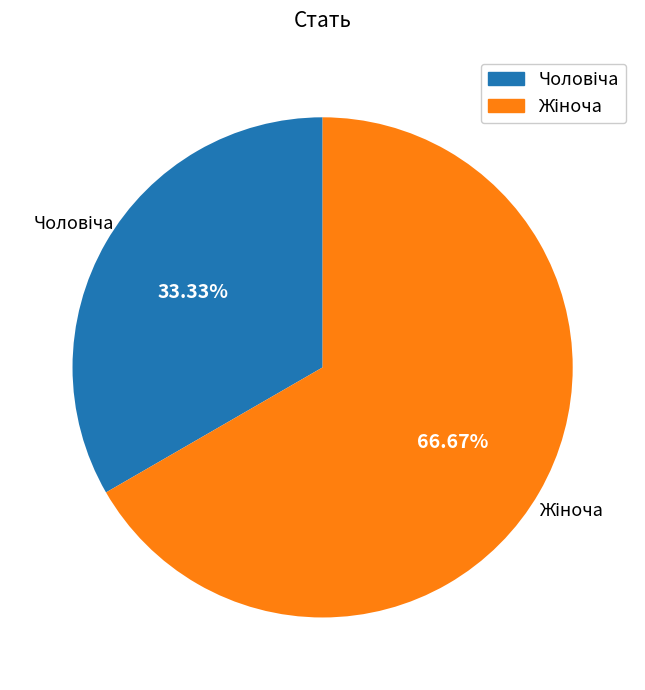

Is there a majority slice in this chart?

Yes